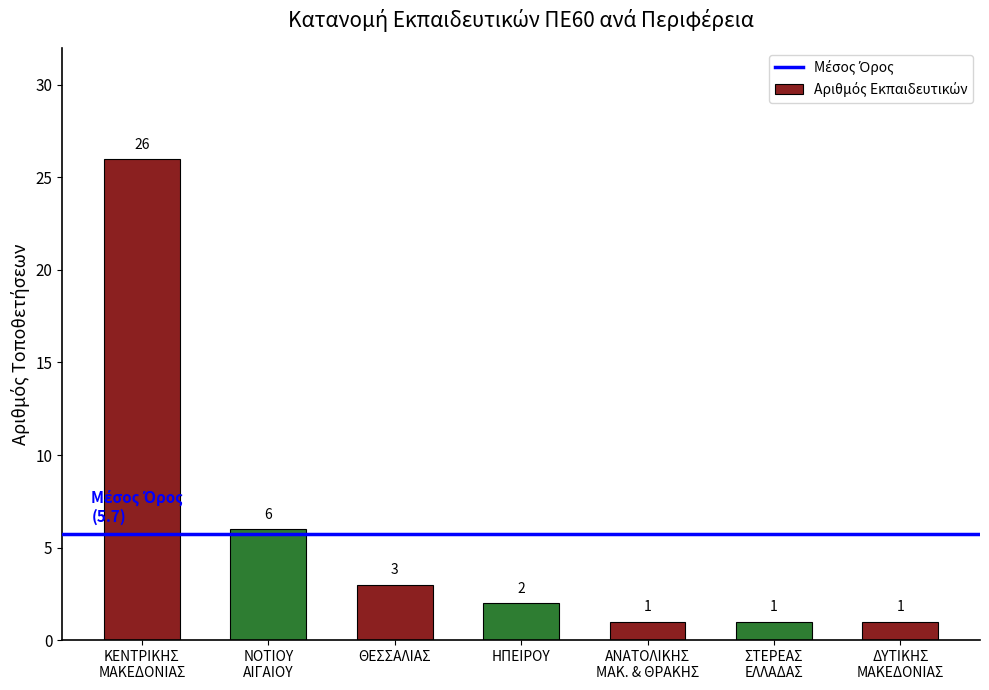

Does the chart contain stacked bars?

No